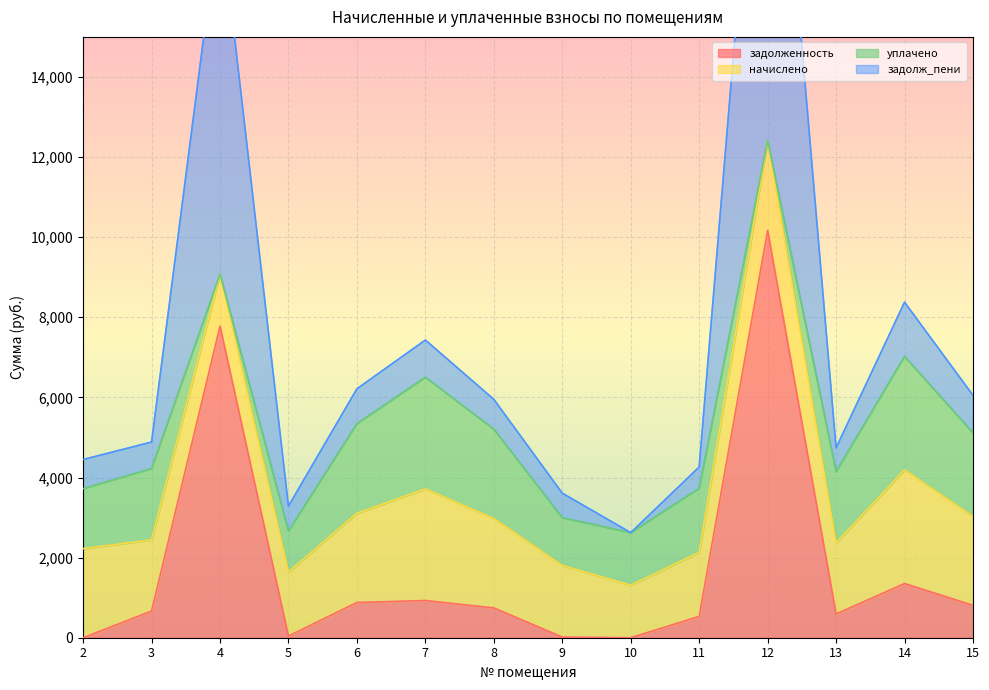

The value of задолженность at 3 is 200.1. True or false?

False